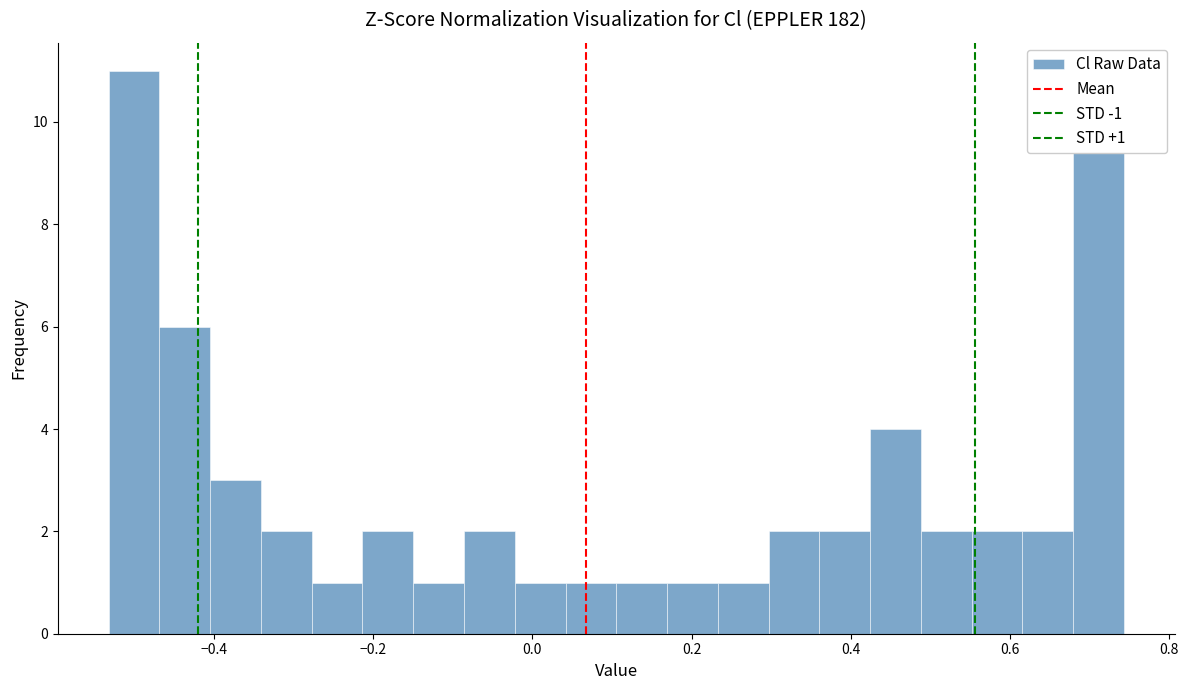

Around what value on the x-axis is the tallest bar? Give the approximate position of its centre, as read against the axis.

-0.50